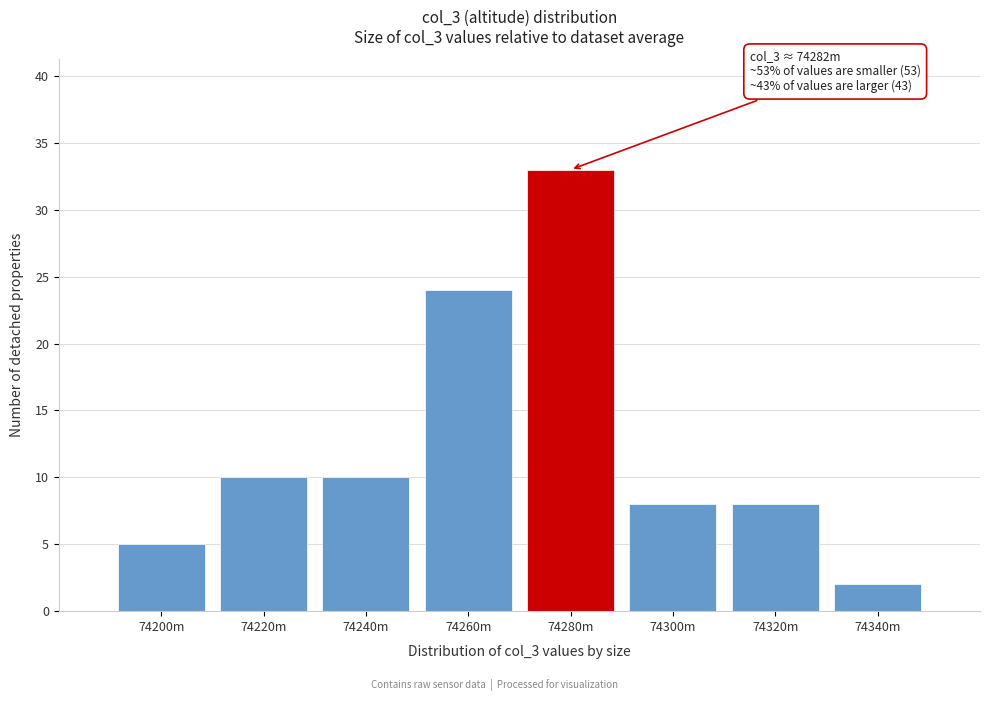

Reading left to right, extract all data points from this chart.

5	10	10	24	33	8	8	2